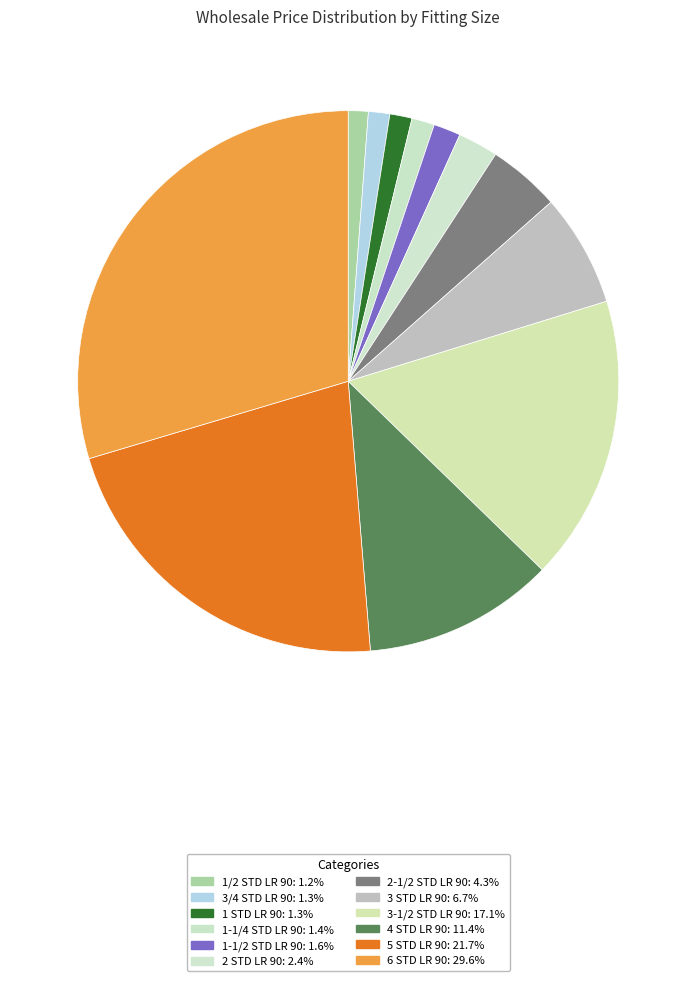

The 1/2 STD LR 90 slice represents 1% of the pie. True or false?

True